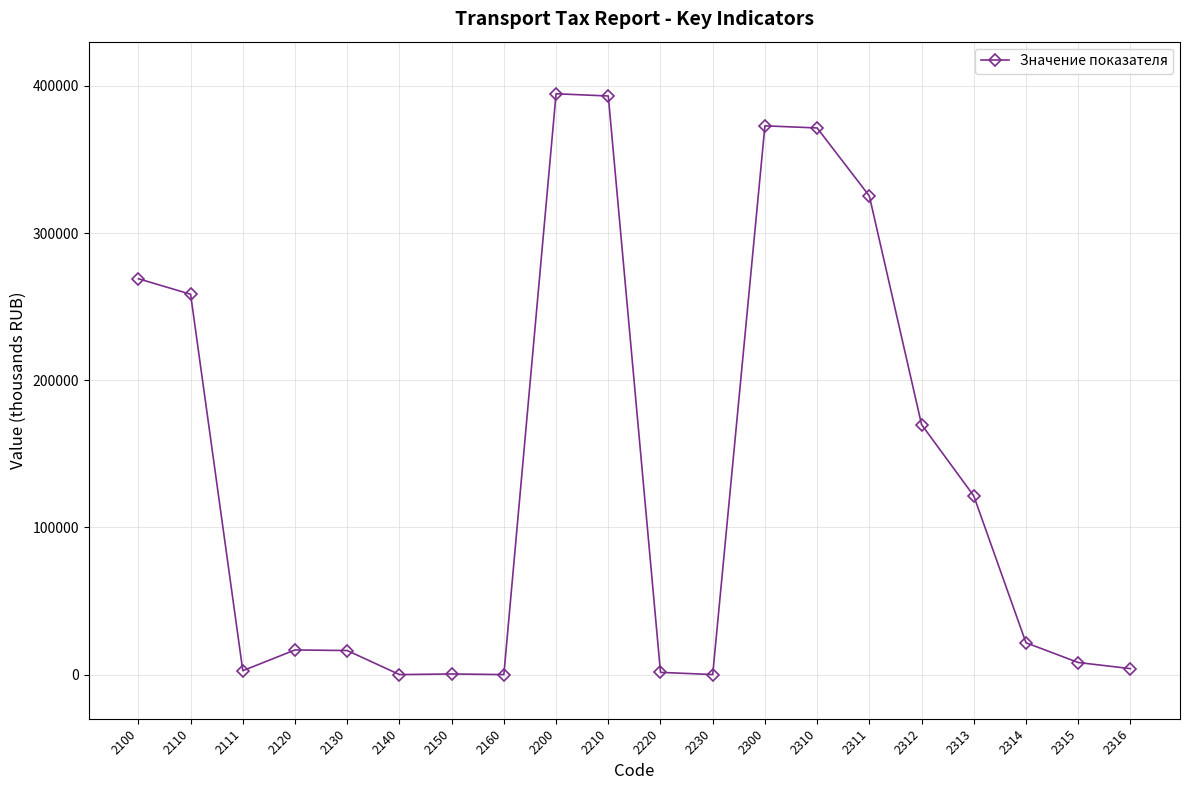

True or false: the data has more than 0 interior local peaks.

True